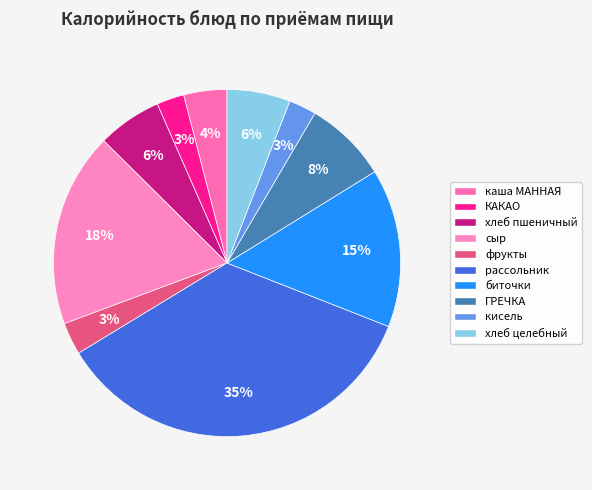

Which category has the biggest portion of the pie?

рассольник